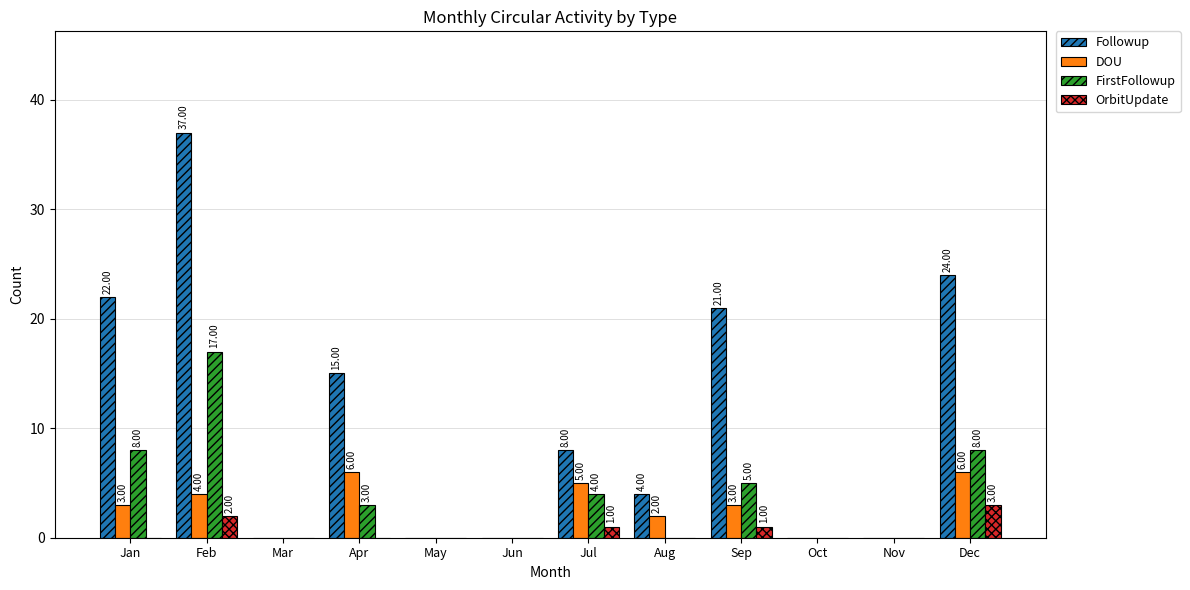

How many DOU values are between 0 and 5?

10